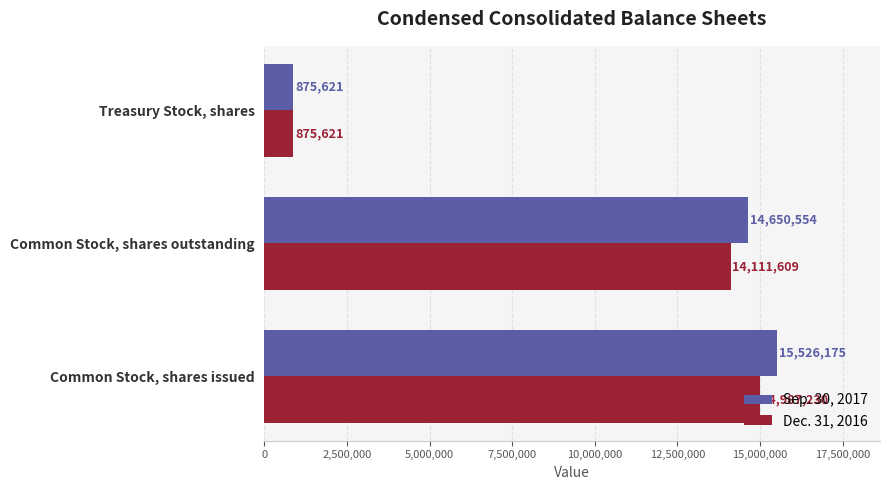

What is the difference between the maximum and minimum values in the Sep. 30, 2017 series?

14650554